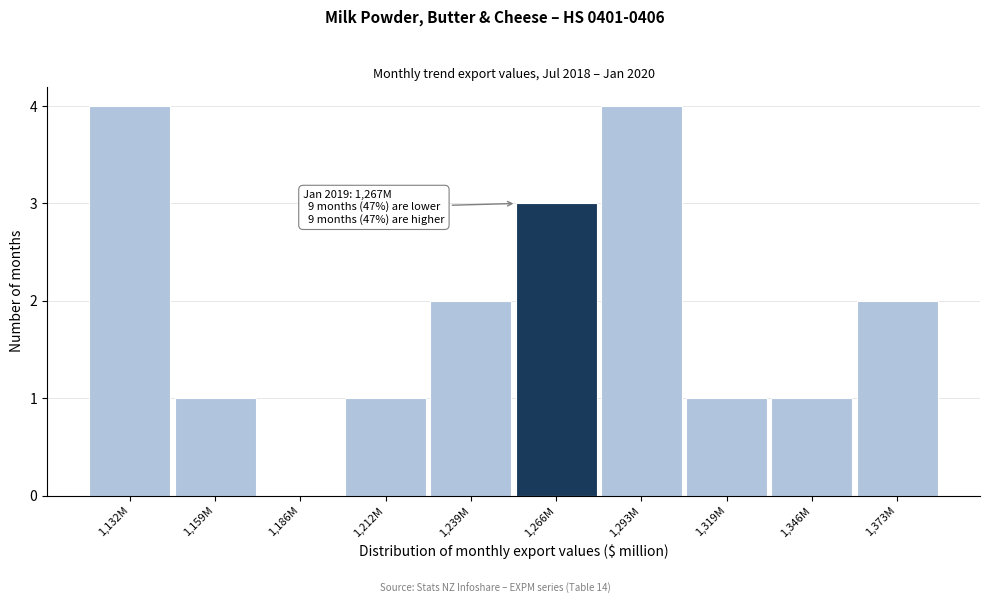

Reading right to left, extract all data points from this chart.

1,373M=2	1,346M=1	1,319M=1	1,293M=4	1,266M=3	1,239M=2	1,212M=1	1,186M=0	1,159M=1	1,132M=4